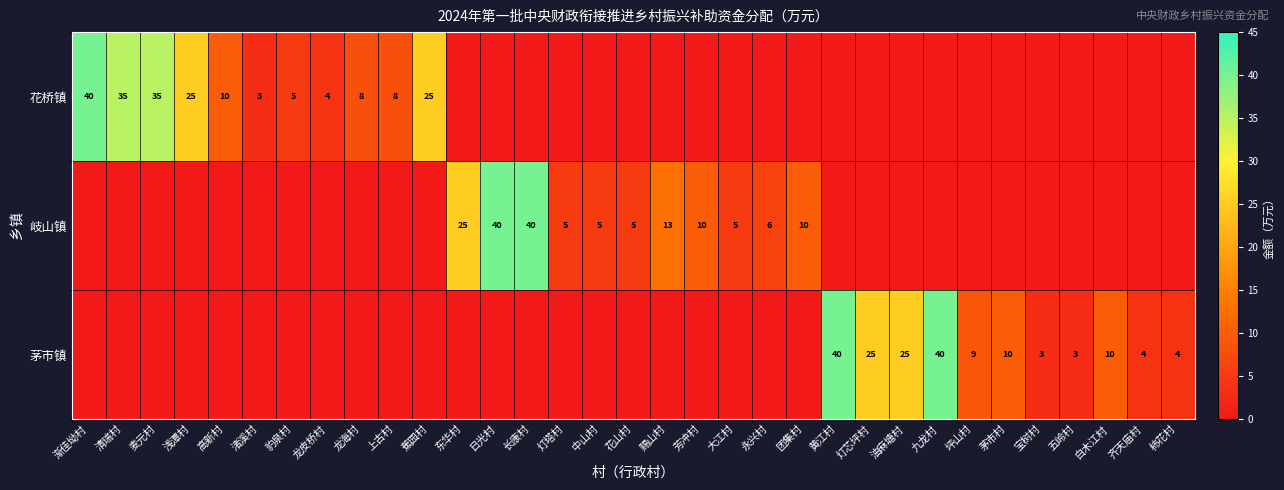

The value of 茅市镇 at 茅市村 is 17. True or false?

False